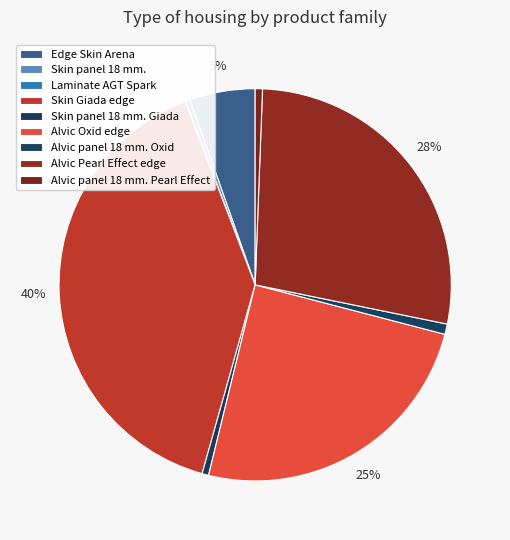

Is there any slice that represents more than half of the pie?

No